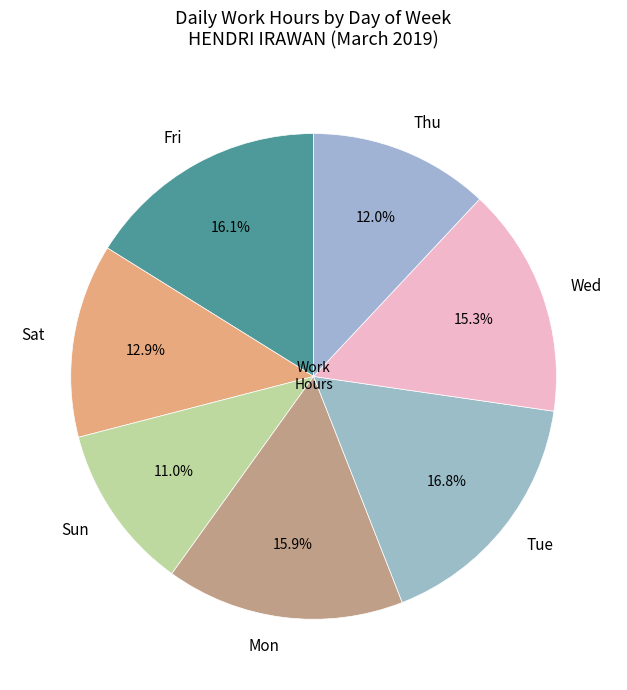

Does Sat account for over 50% of the chart?

No